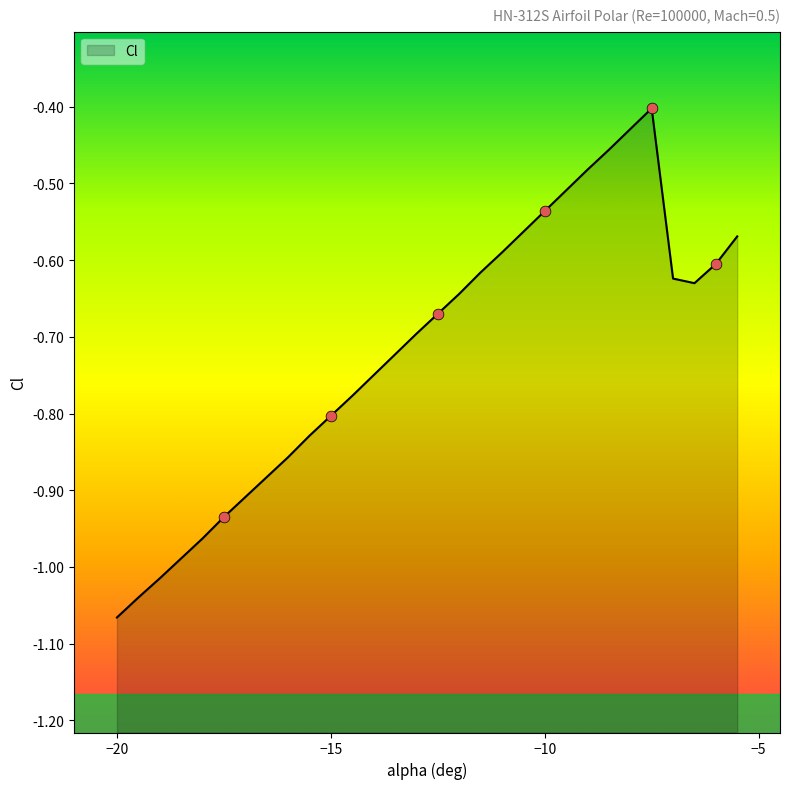

Which has a higher value, -9 or -11.5?

-9